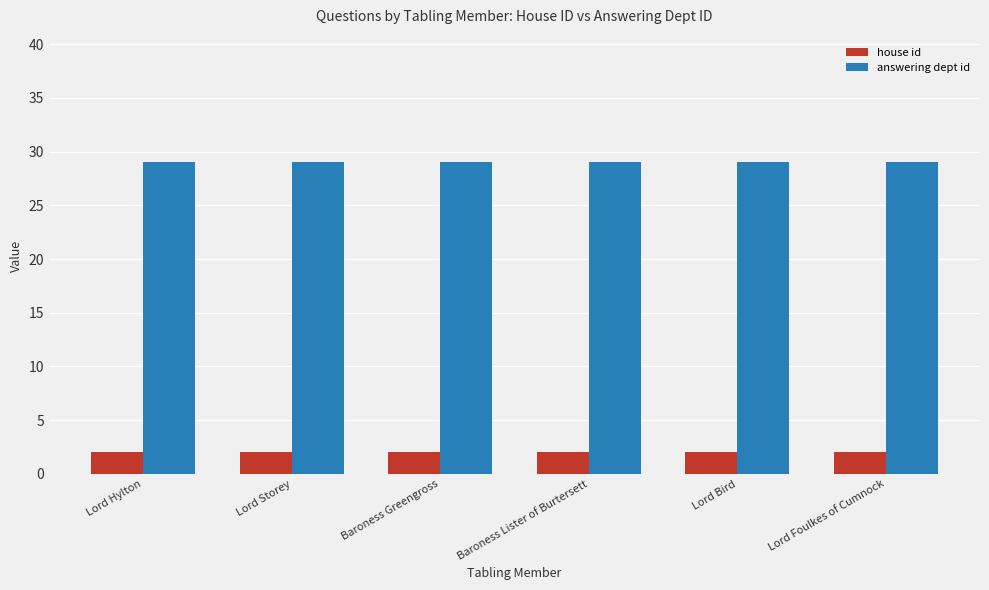

Is it true that answering dept id equals 29 at Baroness Greengross?

True